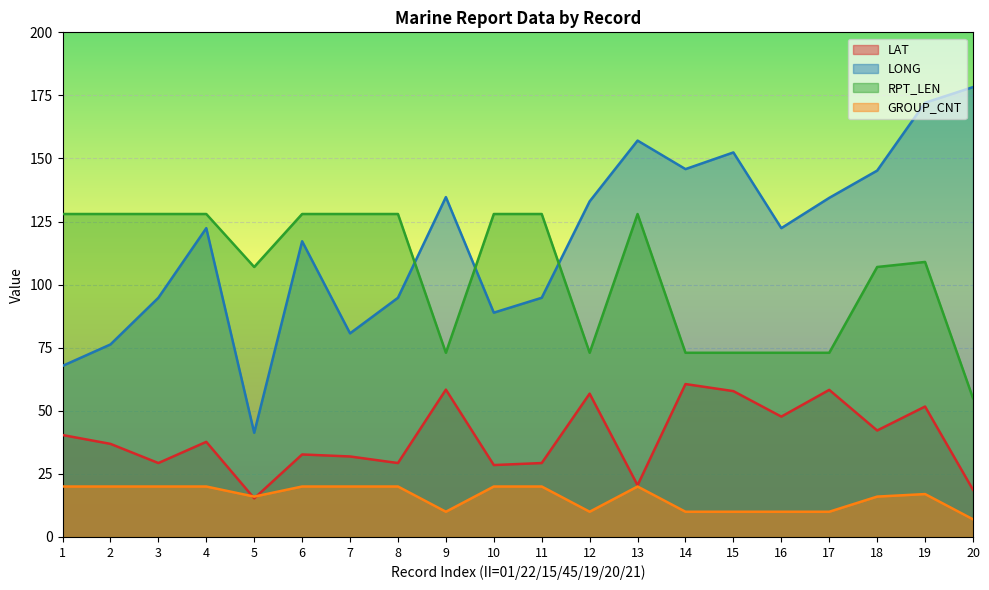

What are all the series names shown in the legend?

LAT, LONG, RPT_LEN, GROUP_CNT